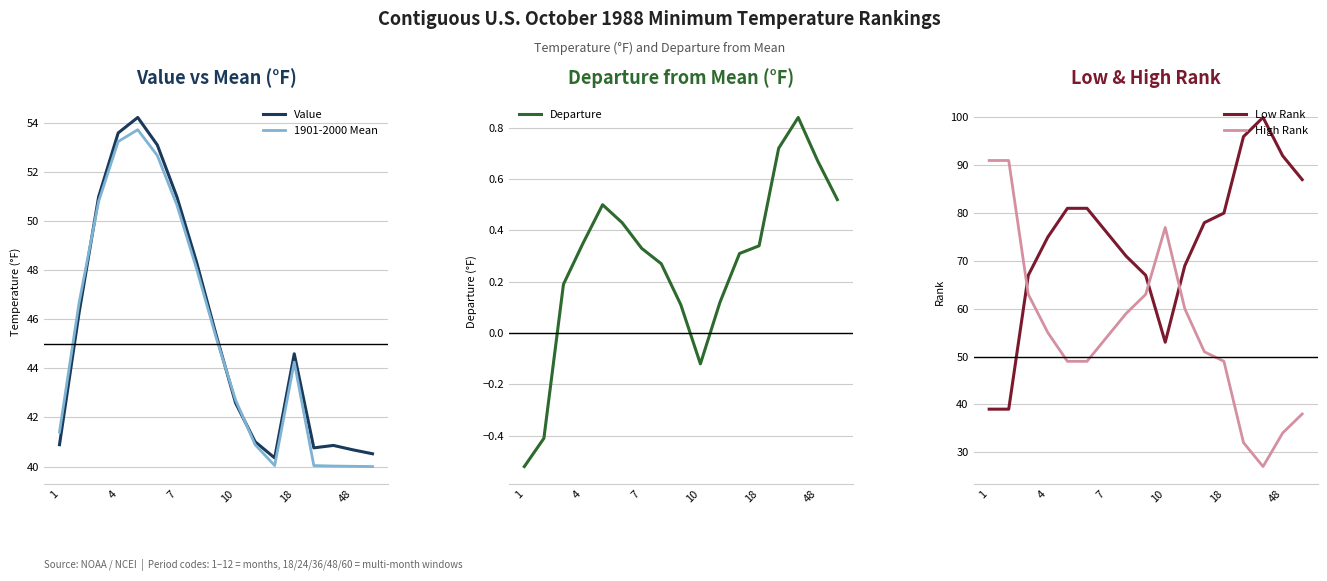

What is the value of the Departure point at the 17th from the left?

0.5